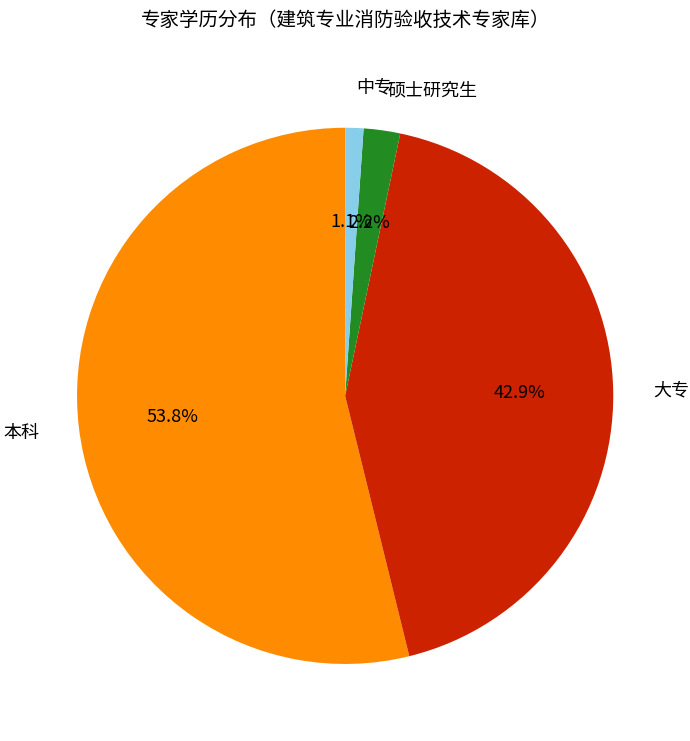

Is there a majority slice in this chart?

Yes